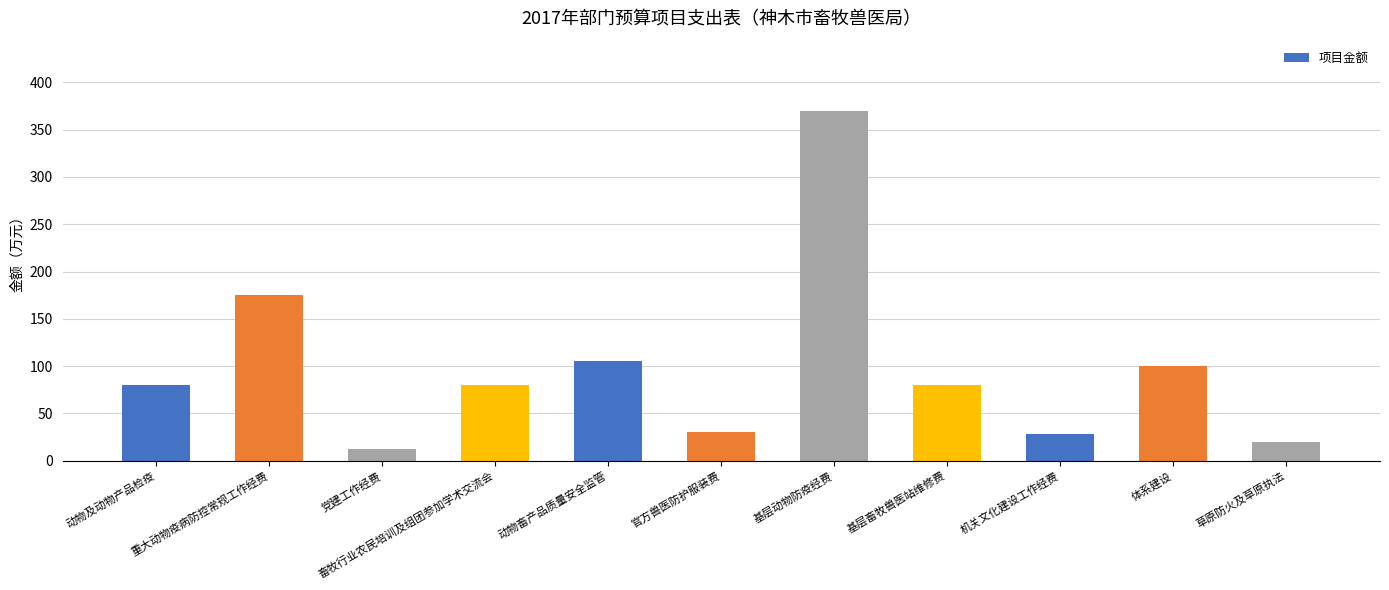

How many categories are shown in the chart?

11